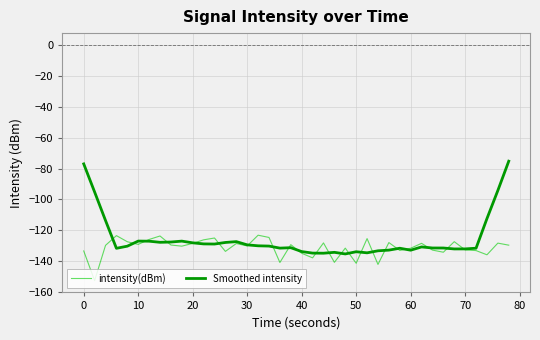

Which series has the largest range (max minus min)?

Smoothed intensity